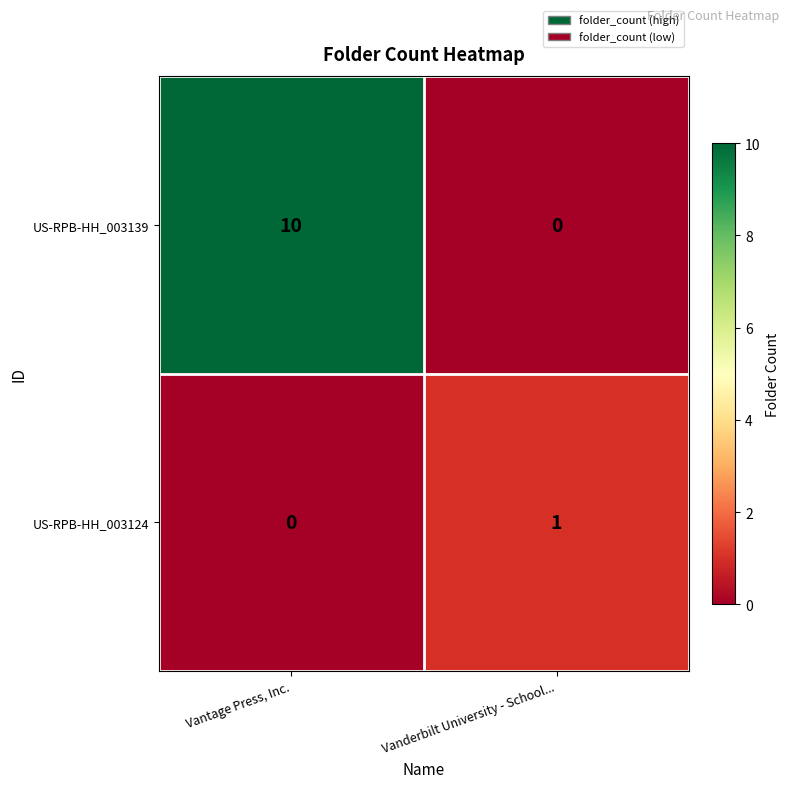

The value of US-RPB-HH_003139 at Vantage Press, Inc. is 10. True or false?

True